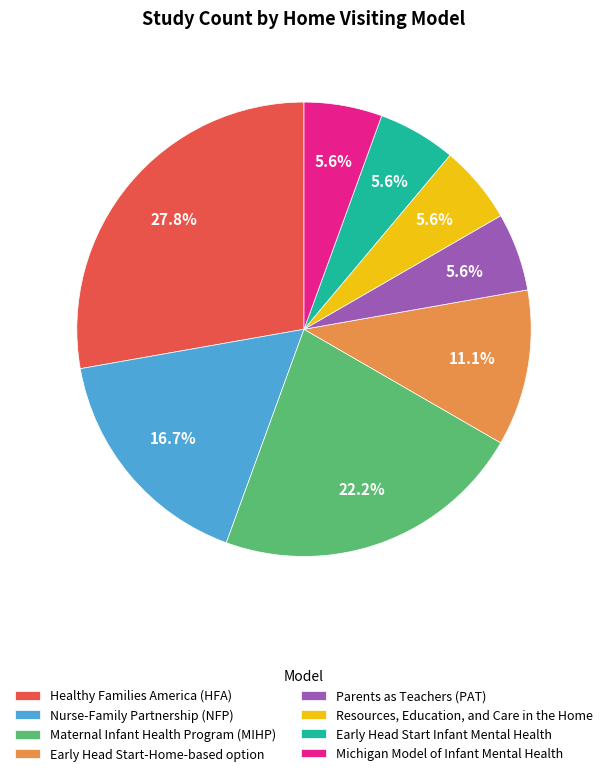

Approximately how many times larger is the value at Michigan Model of Infant Mental Health compared to Nurse-Family Partnership (NFP)?

0.3